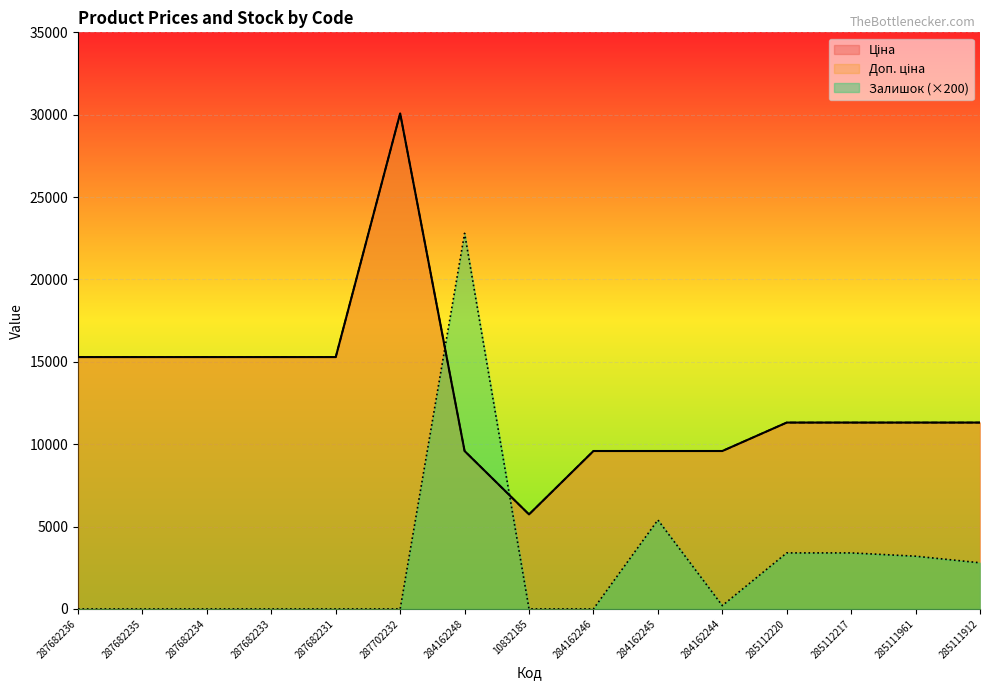

Reading left to right, what are all the values shown in this chart?

Ціна: 287682236=15288.0	287682235=15288.0	287682234=15288.0	287682233=15288.0	287682231=15288.0	287702232=30077.8	284162248=9585.4	10832185=5736.9	284162246=9585.4	284162245=9585.4	284162244=9585.4	285112220=11312.5	285112217=11312.5	285111961=11312.5	285111912=11312.5
Доп. ціна: 287682236=15288.0	287682235=15288.0	287682234=15288.0	287682233=15288.0	287682231=15288.0	287702232=30077.8	284162248=9585.4	10832185=5736.9	284162246=9585.4	284162245=9585.4	284162244=9585.4	285112220=11312.5	285112217=11312.5	285111961=11312.5	285111912=11312.5
Залишок: 287682236=0.0	287682235=0.0	287682234=0.0	287682233=0.0	287682231=0.0	287702232=0.0	284162248=22800.0	10832185=0.0	284162246=0.0	284162245=5400.0	284162244=200.0	285112220=3400.0	285112217=3400.0	285111961=3200.0	285111912=2800.0